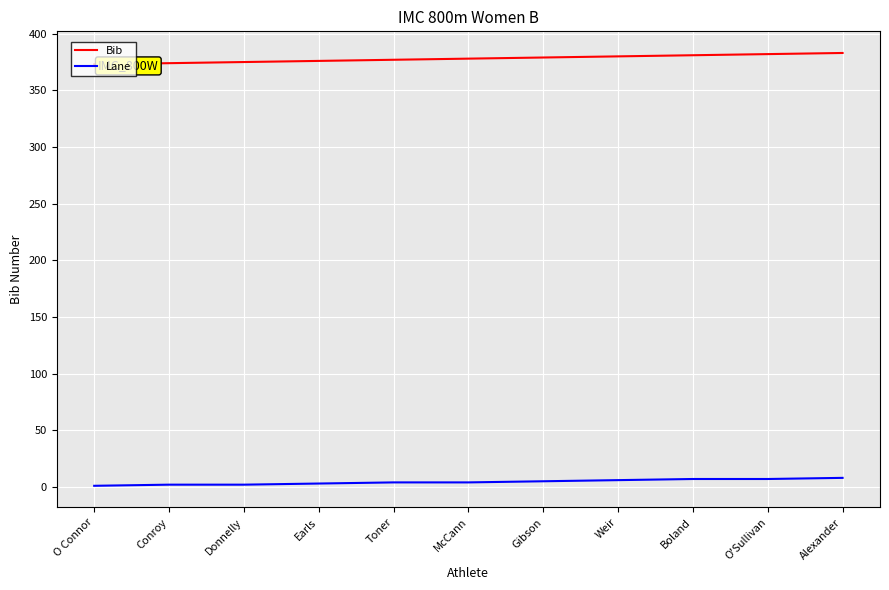

Which series has the largest total across all categories?

Bib